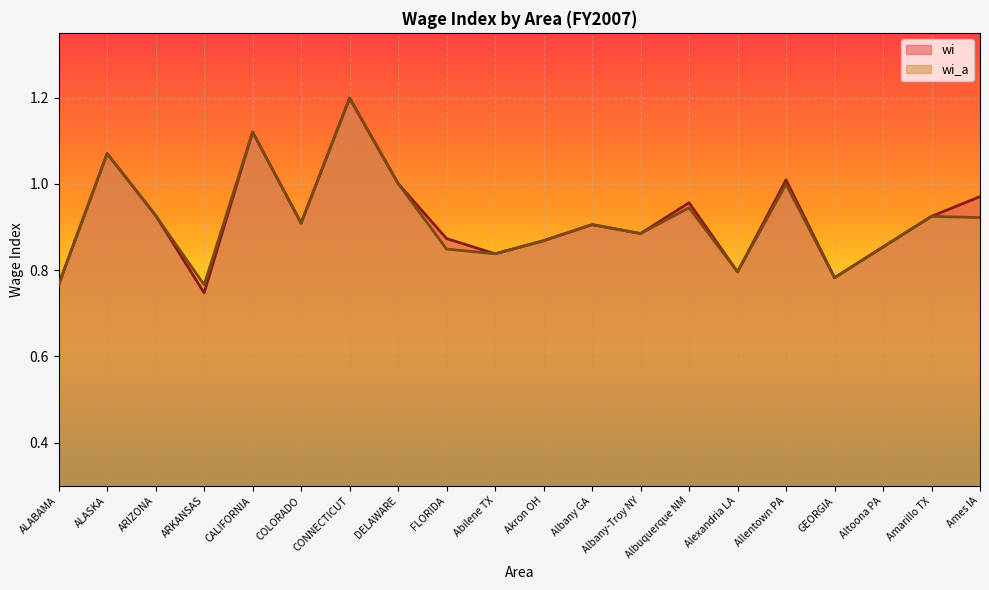

Which series has the largest total across all categories?

wi